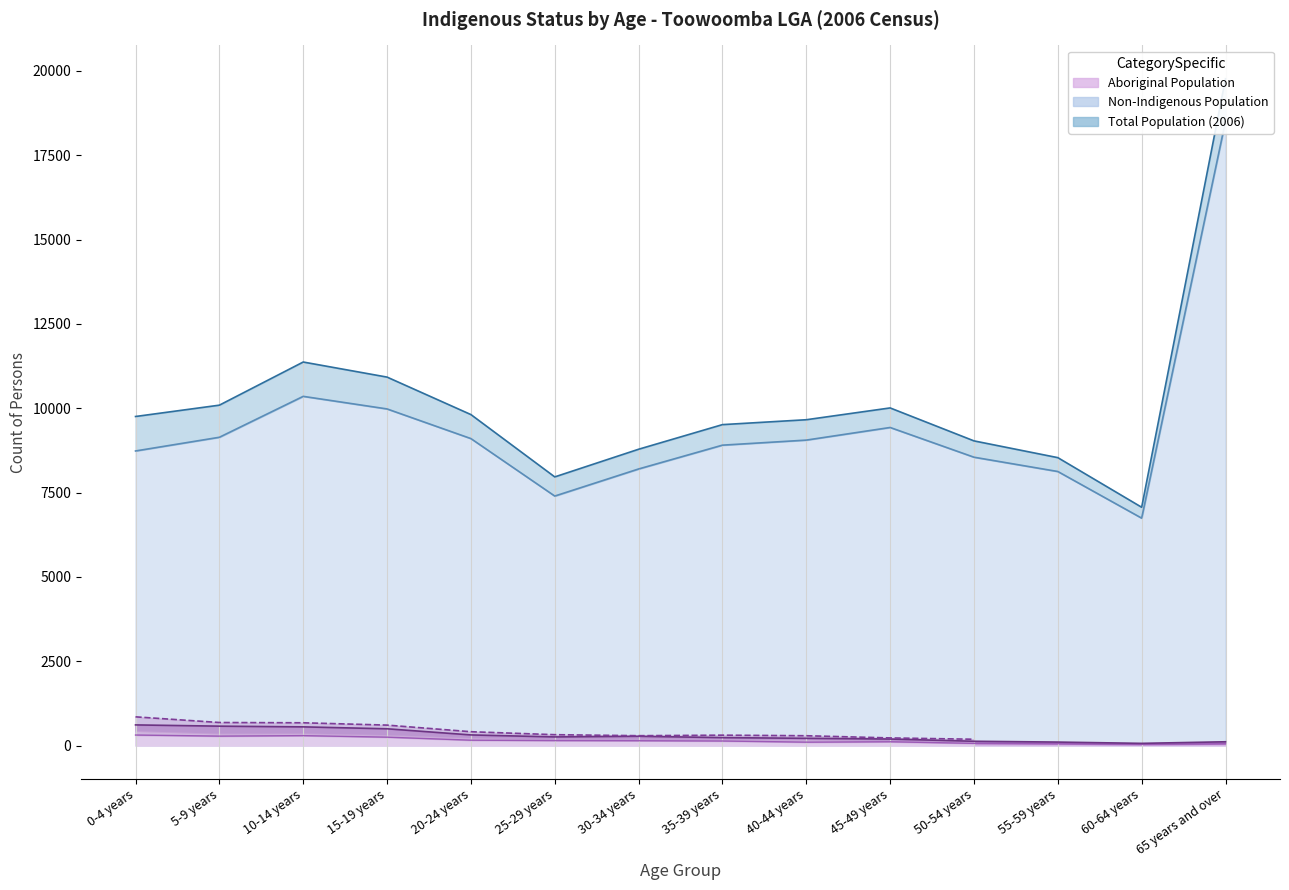

How many categories are shown in the chart?

14